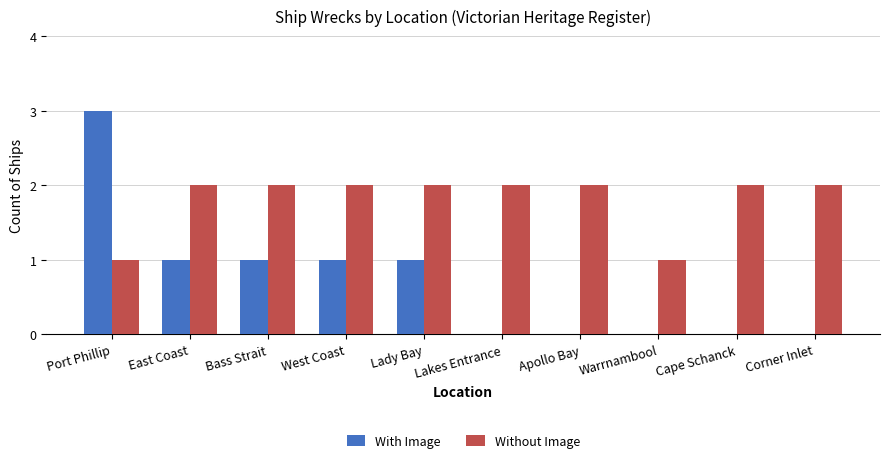

What is the maximum value shown in the chart?

3